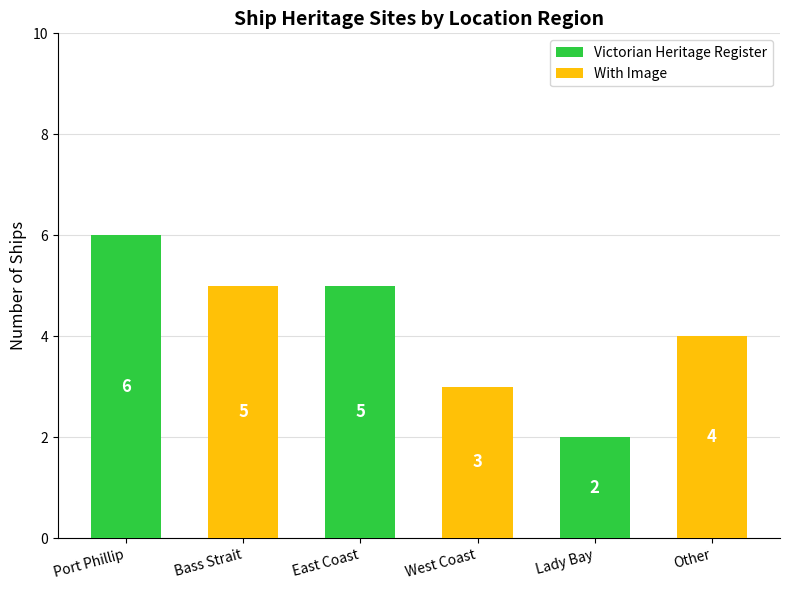

The value at East Coast is 2. True or false?

False